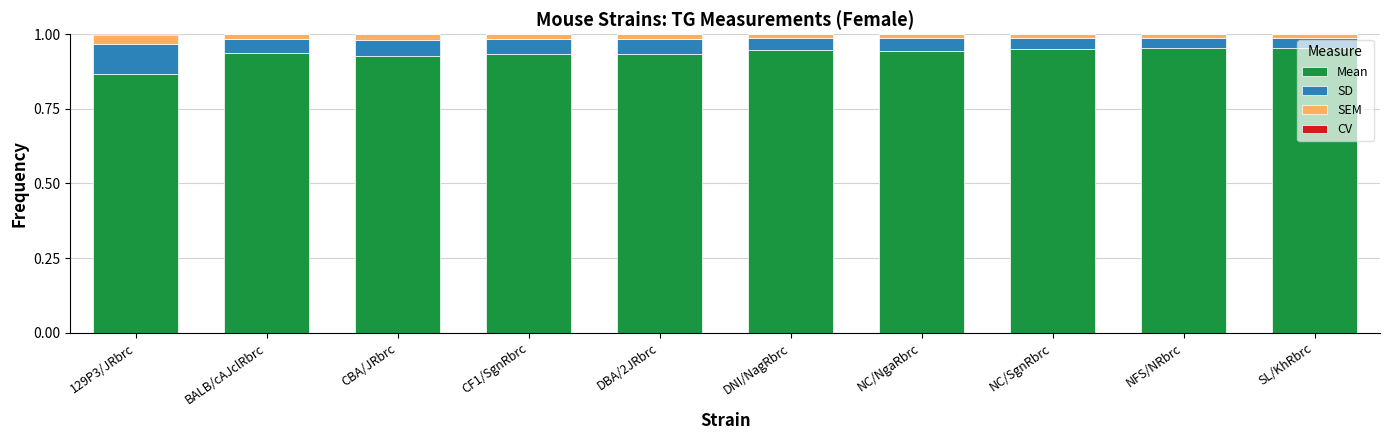

Count the number of data series in this chart.

4